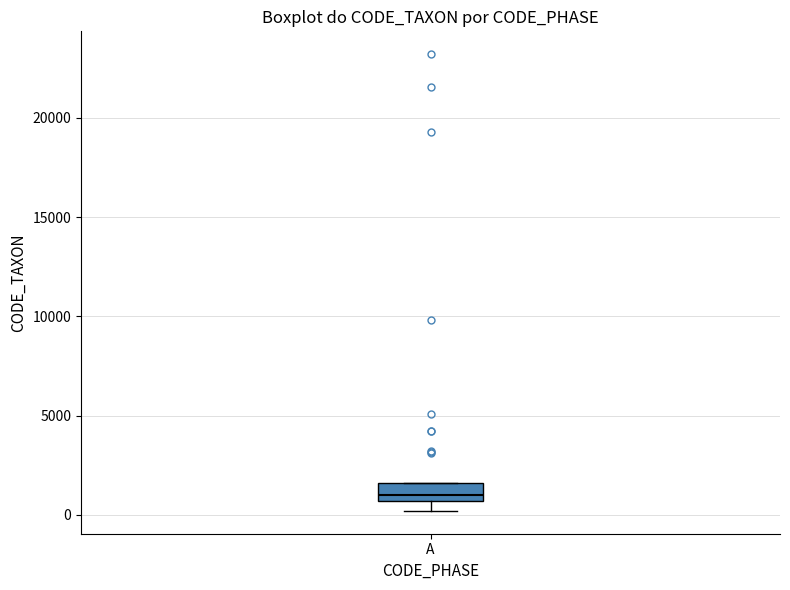

Transcribe this box plot: give where the median line is, the range the box spans, and where the two whiskers end, as read against the y-axis. The values are not printed on the chart, so give them approximately, as read against the axis.

median 1000, box 500 to 1500, whiskers 0 to 1500